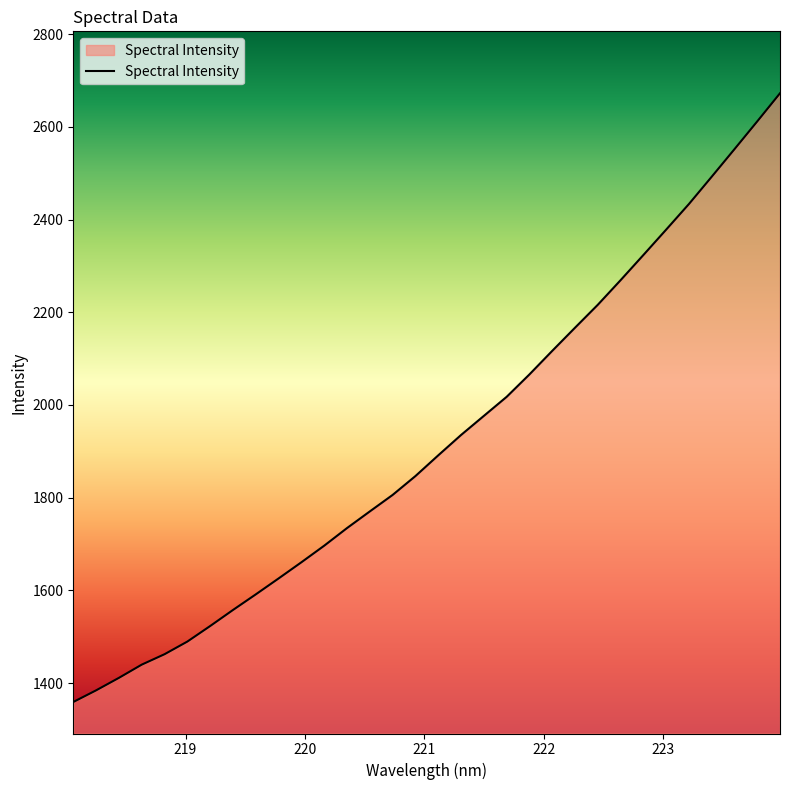

What is the minimum value shown in the chart?

1359.1